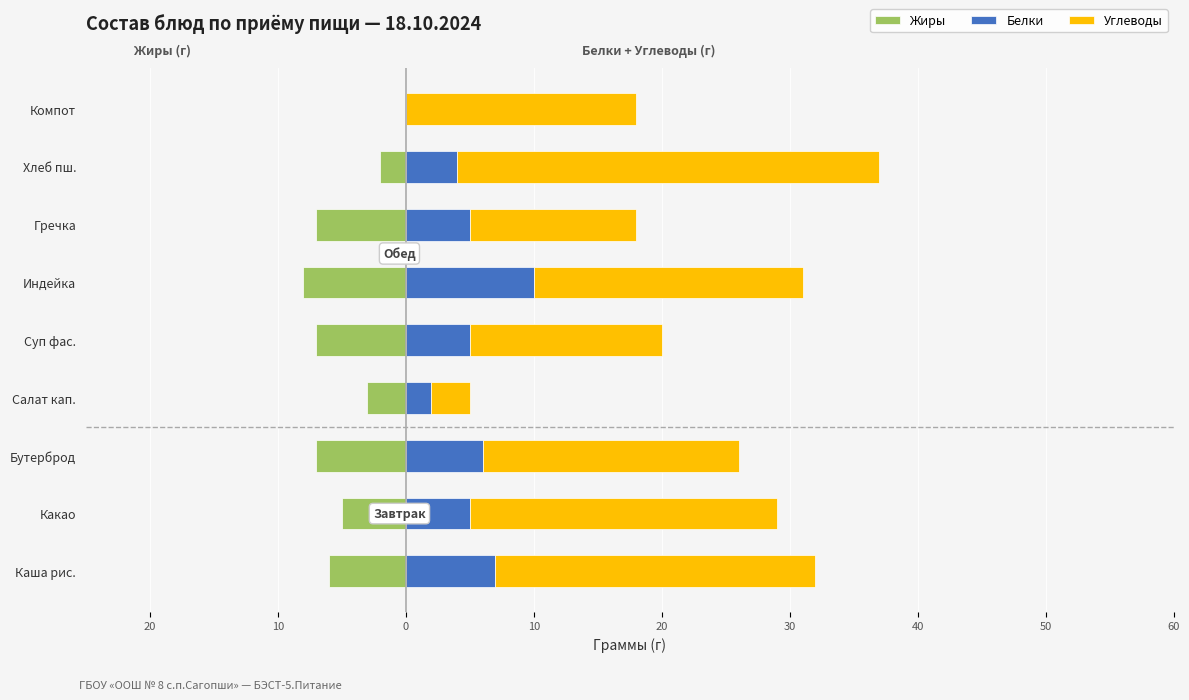

Between Каша рис. and Хлеб пш., which is larger?

Хлеб пш.